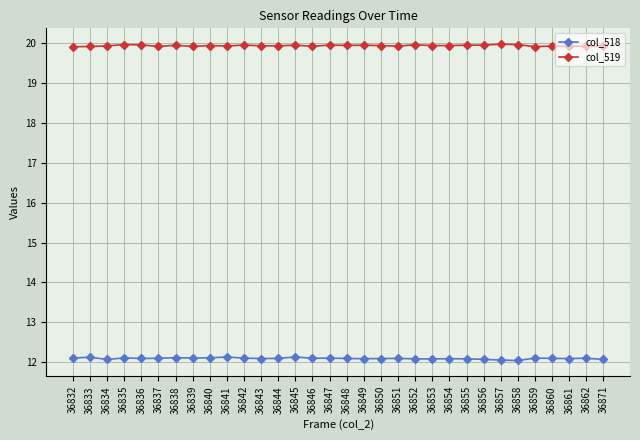

What is the maximum value shown in the chart?

20.0